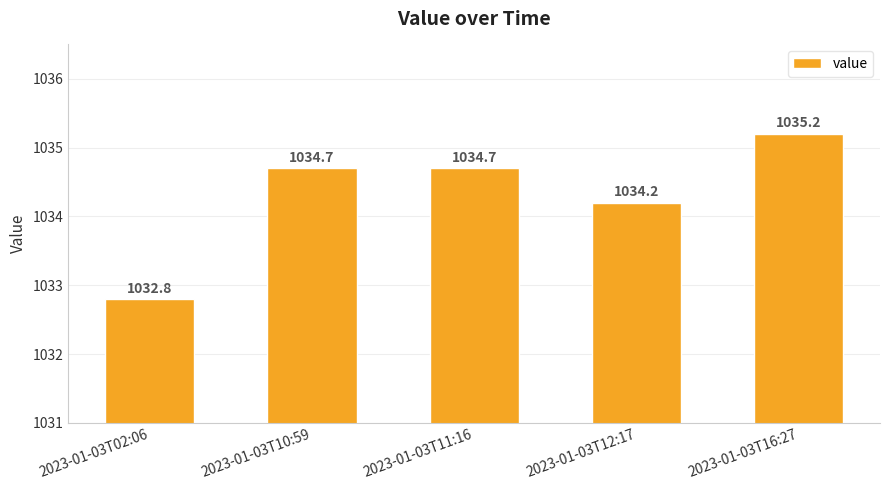

The value at 2023-01-03T10:59 is 1034.7. True or false?

True